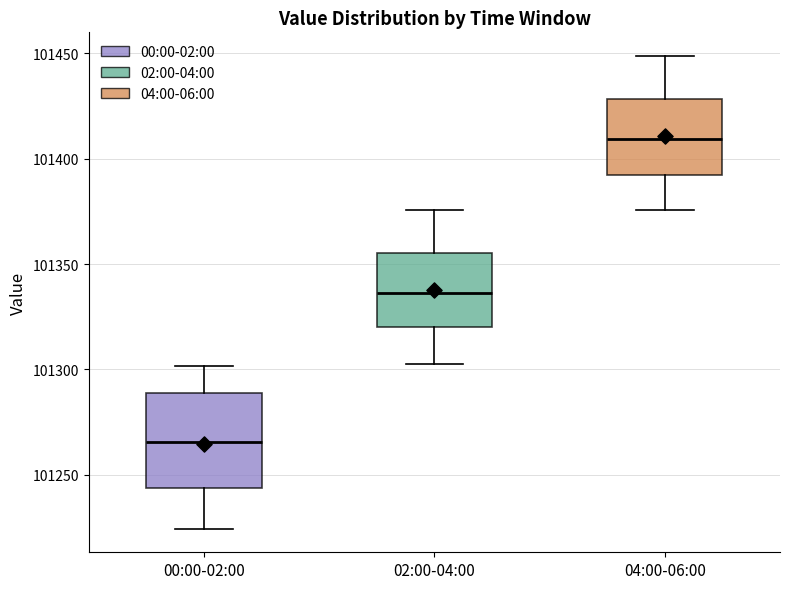

Reading left to right, transcribe this box plot: for each box, give where its median line is, the range the box spans, and where its two whiskers end, as read against the y-axis. The values are not printed on the chart, so give them approximately, as read against the axis.

00:00-02:00: median 101265, box 101245 to 101290, whiskers 101225 to 101300
02:00-04:00: median 101335, box 101320 to 101355, whiskers 101305 to 101375
04:00-06:00: median 101410, box 101390 to 101430, whiskers 101375 to 101450